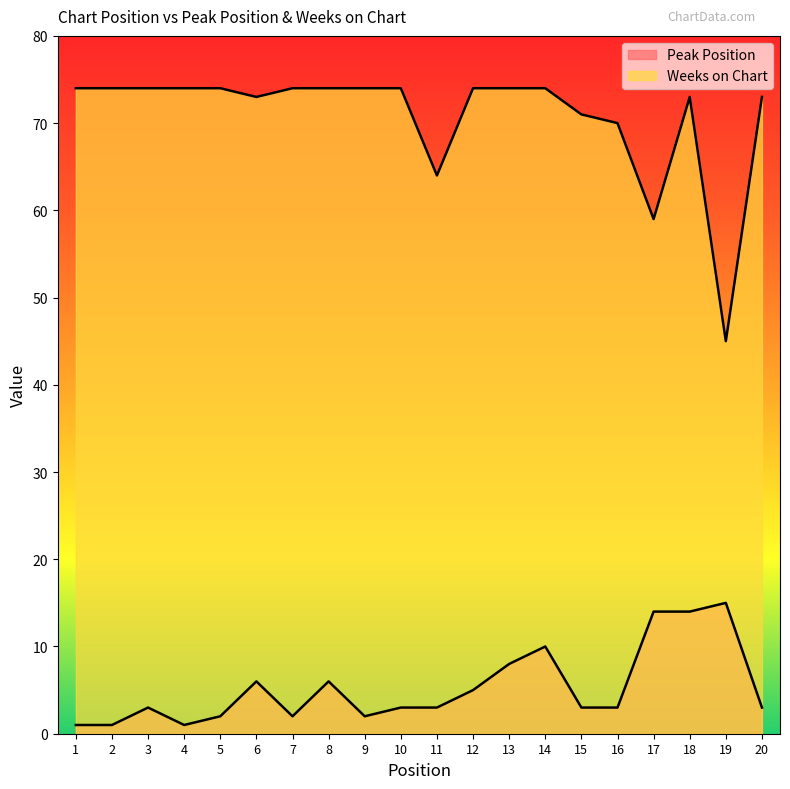

The Peak Position series shows 2 at 5. True or false?

True